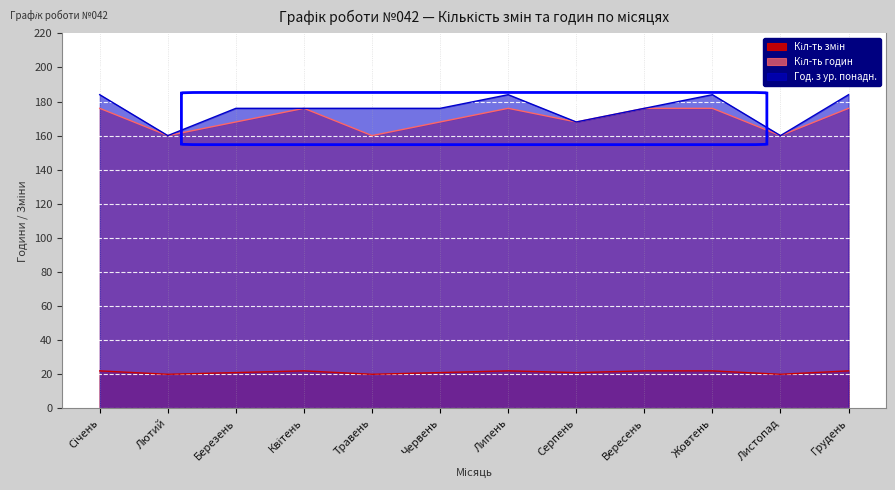

How many lines are shown in the chart?

3